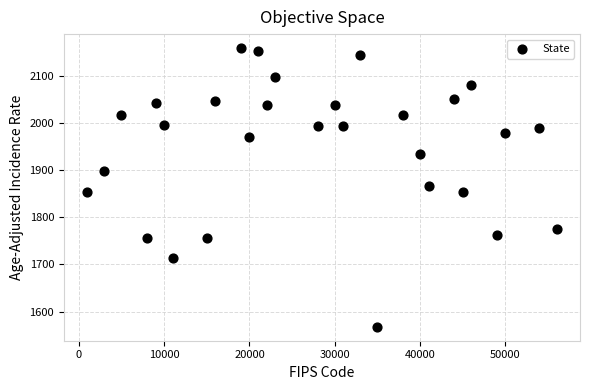

What is the range of X values (max minus min)?

55000.0